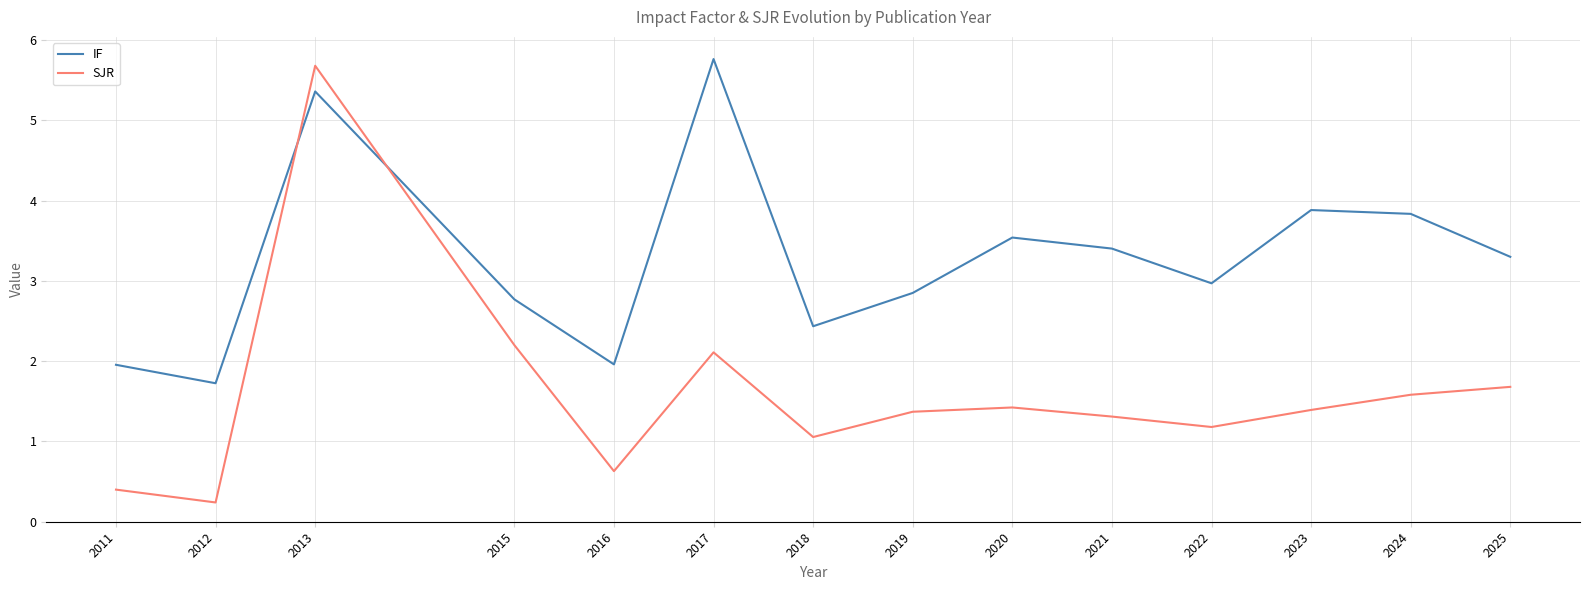

True or false: SJR has more than 2 points higher than both neighbors.

True